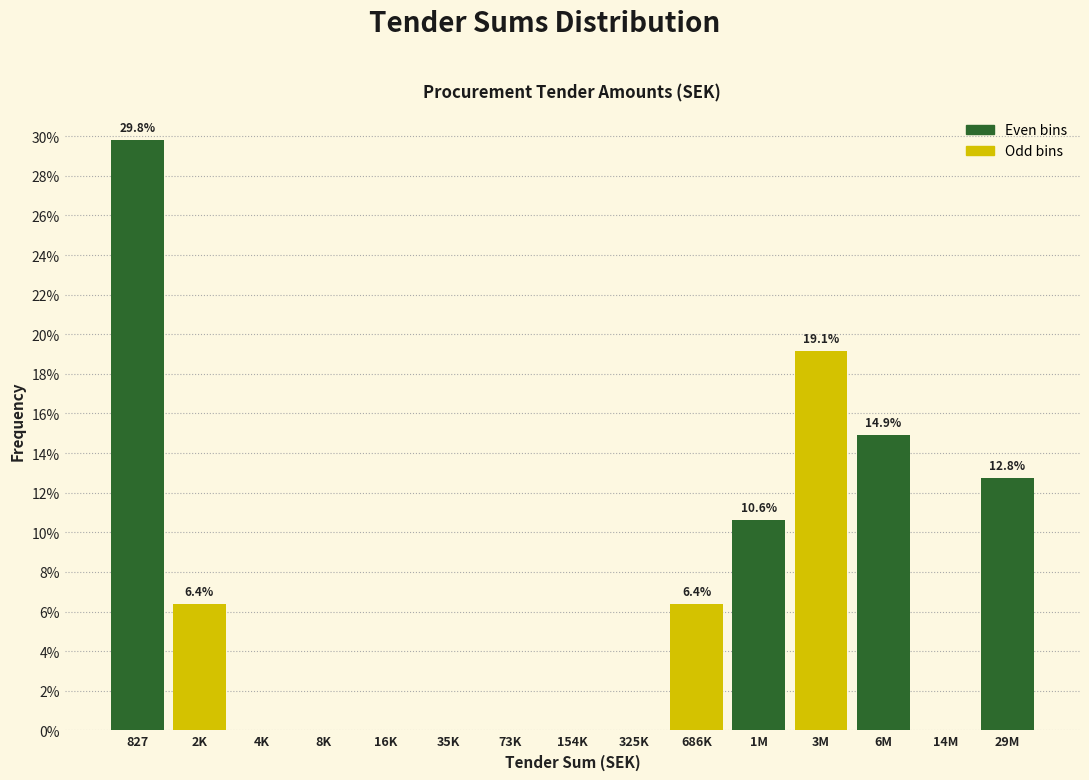

Reading left to right, list all the values displayed in this chart.

827=29.8	2K=6.4	4K=0.0	8K=0.0	16K=0.0	35K=0.0	73K=0.0	154K=0.0	325K=0.0	686K=6.4	1M=10.6	3M=19.1	6M=14.9	14M=0.0	29M=12.8